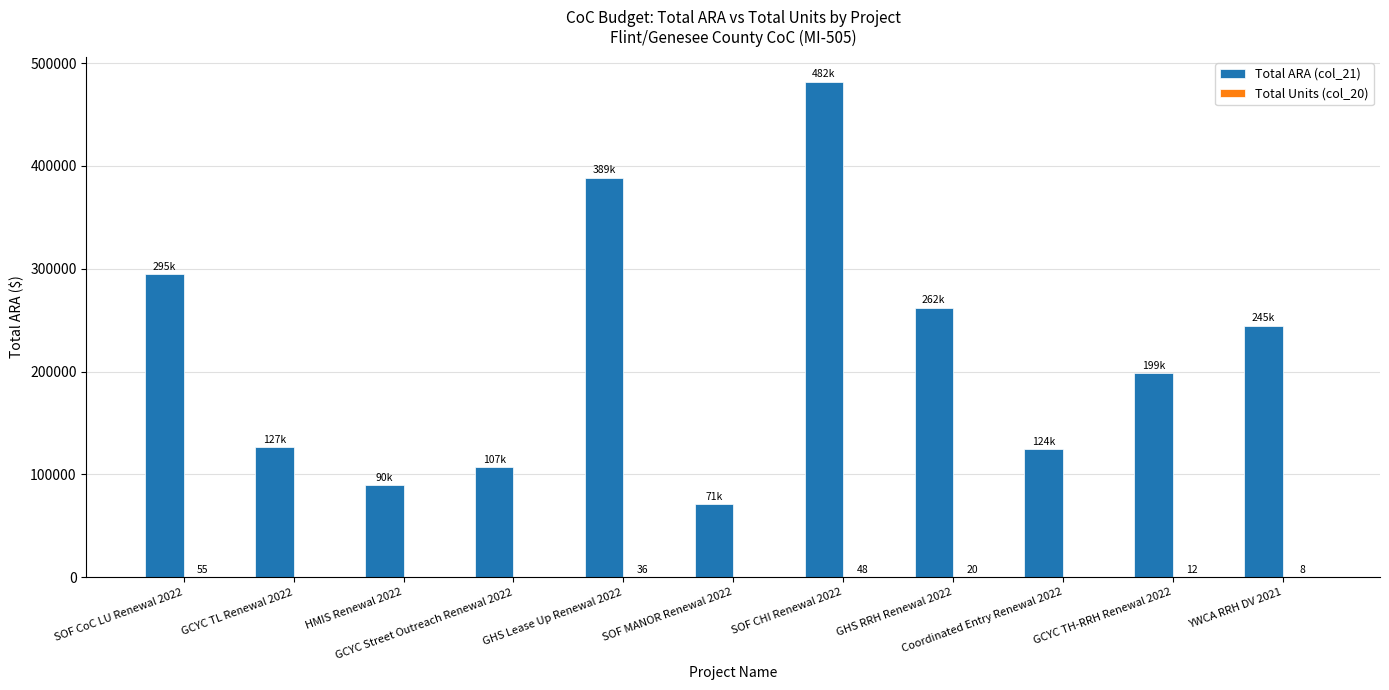

What is the maximum value shown in the chart?

482000